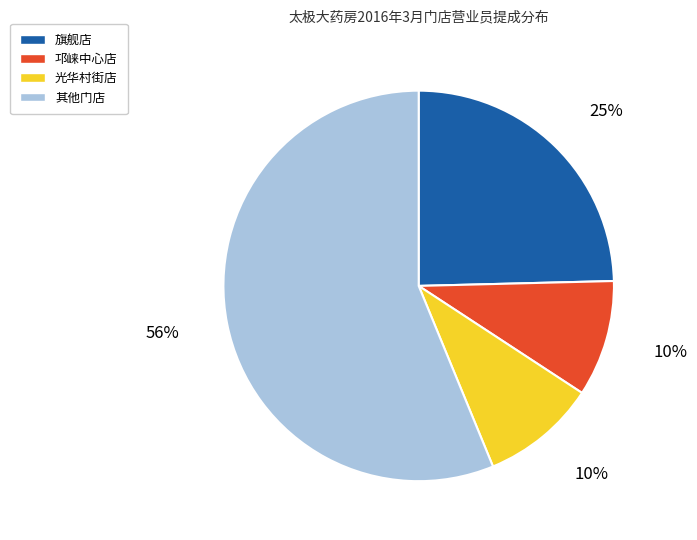

To the nearest percent, what is the average slice percentage?

25%